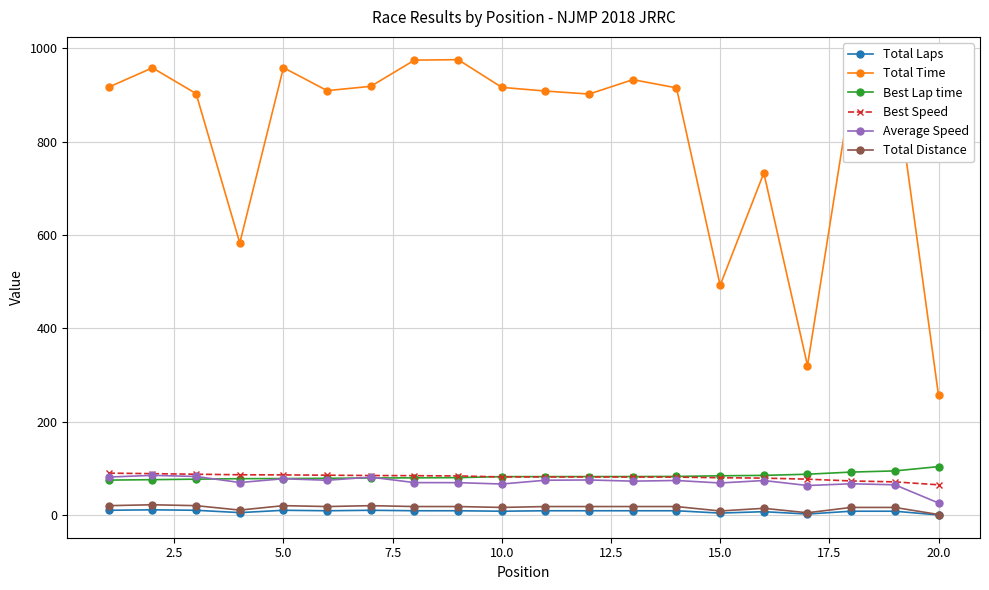

What is the minimum value for Average Speed?

26.6